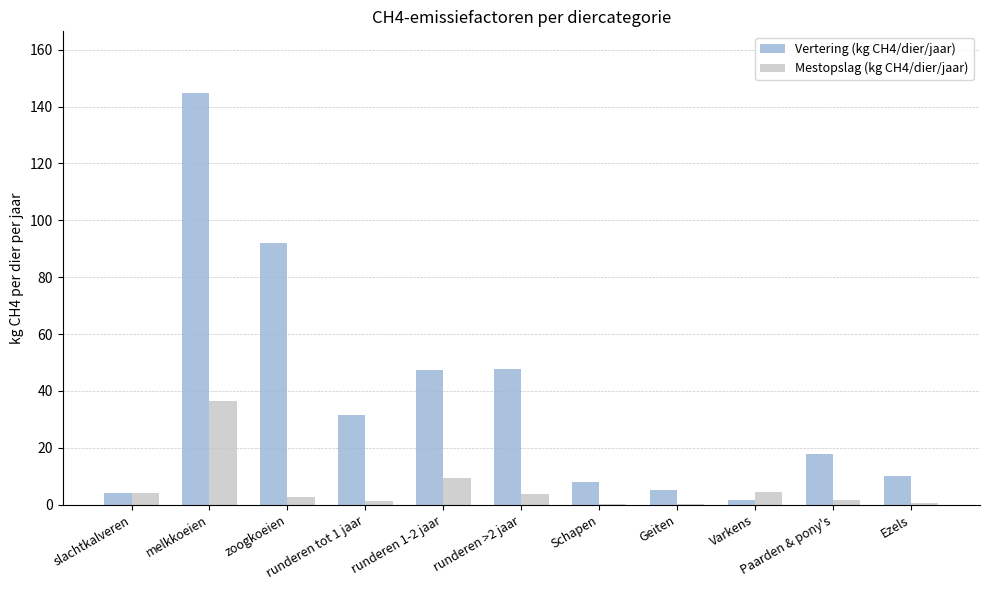

How many data points does each series have?

11